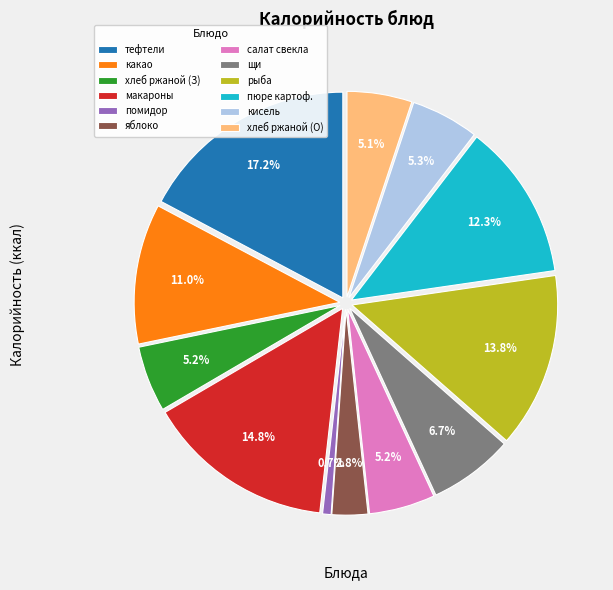

Is there a majority slice in this chart?

No